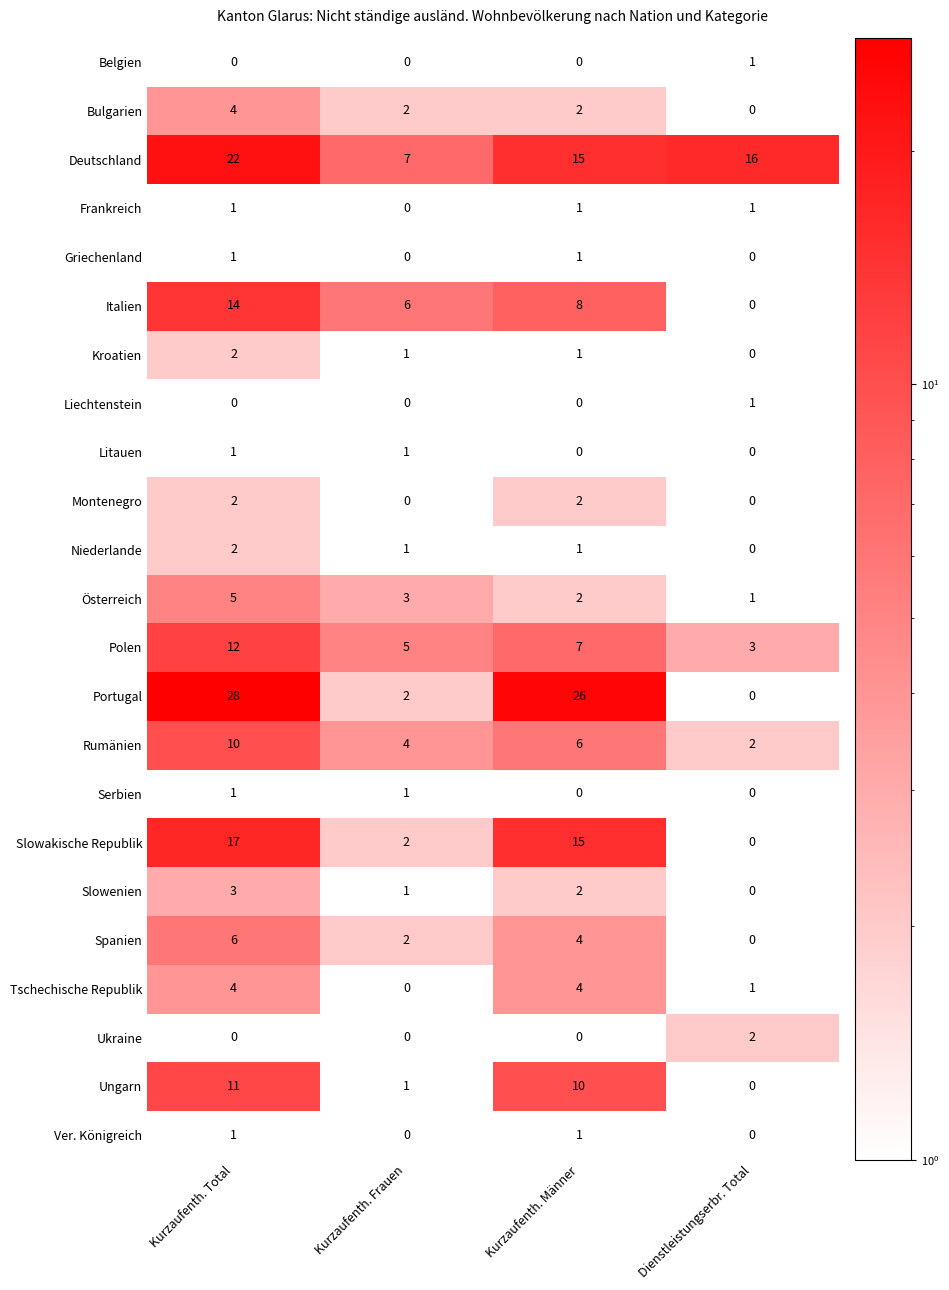

What is the highest value of the Österreich series?

5